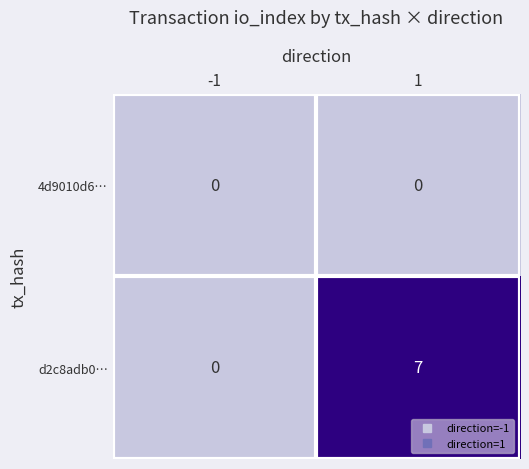

Is it true that d2c8adb0… equals 0 at -1?

True